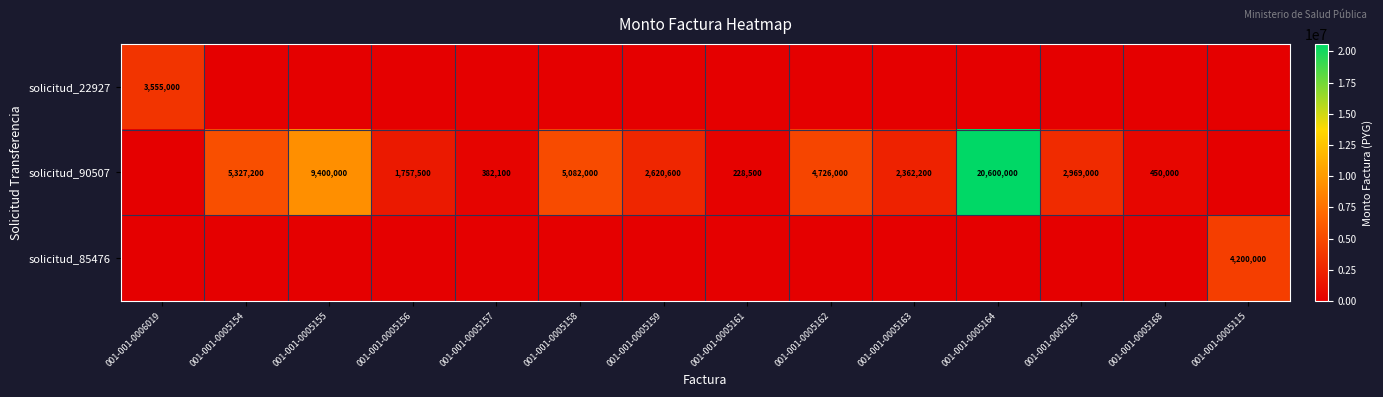

What is the difference between the solicitud_90507 values at 001-001-0005158 and 001-001-0005155?

4318000